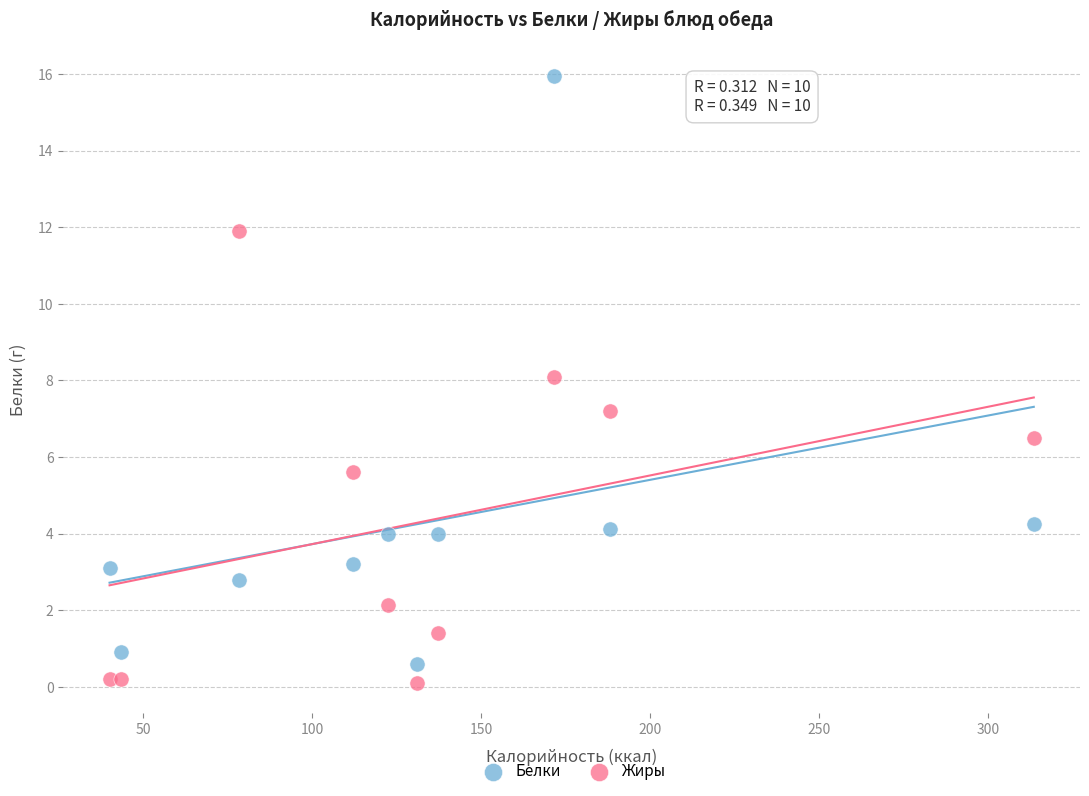

Across all data points, what is the range of Y values (max minus min)?

15.9